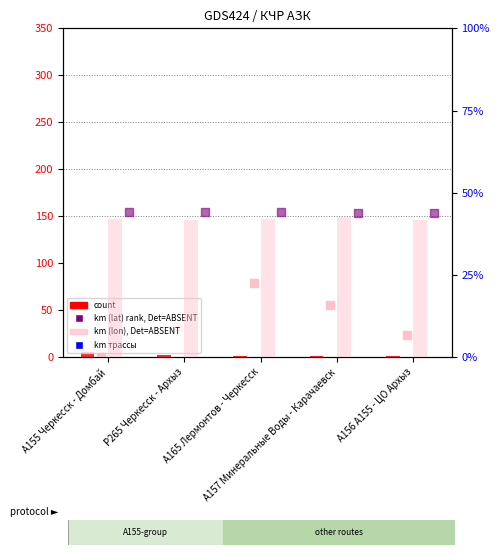

Which series reaches the minimum Y coordinate?

count